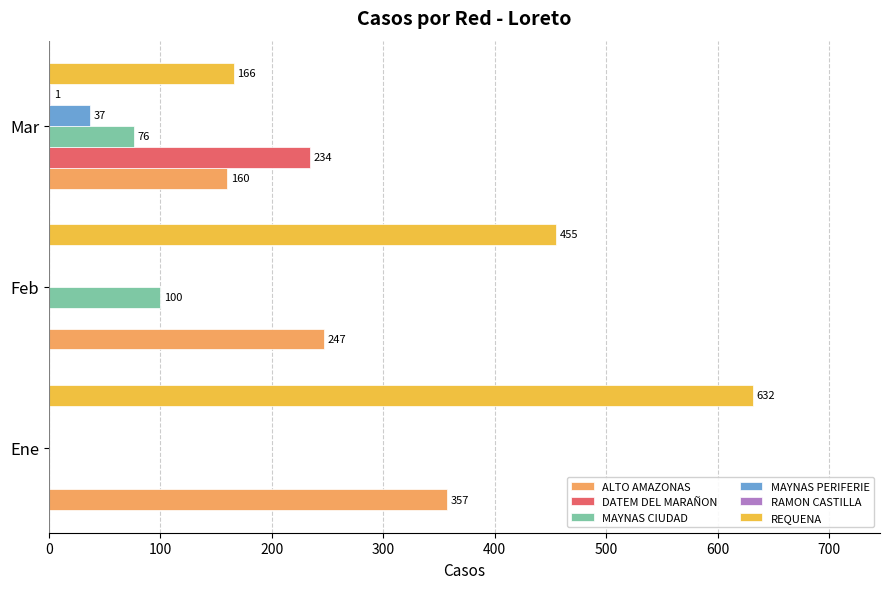

How many REQUENA values are between 166 and 632?

3